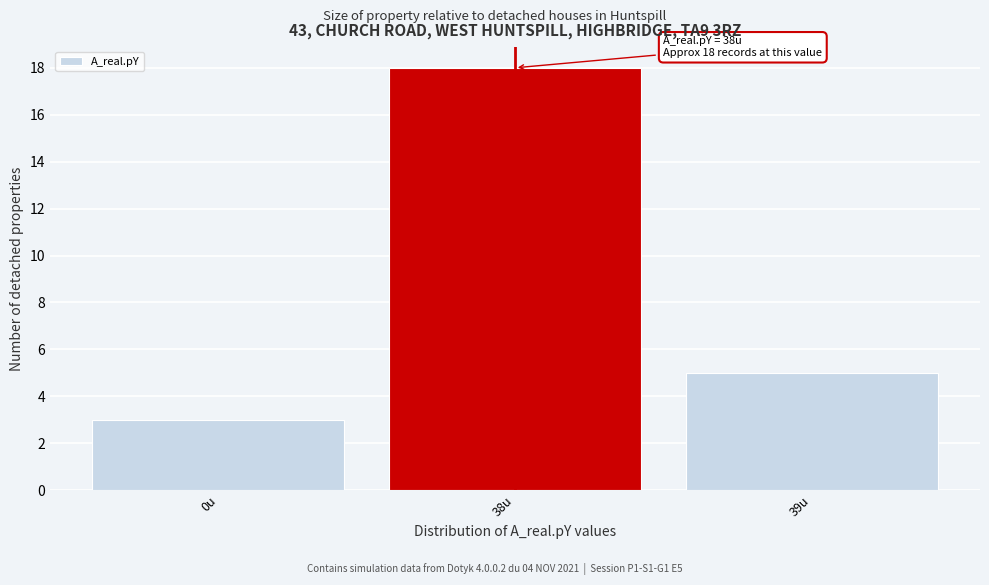

Reading left to right, list all the values displayed in this chart.

0u=3	38u=18	39u=5